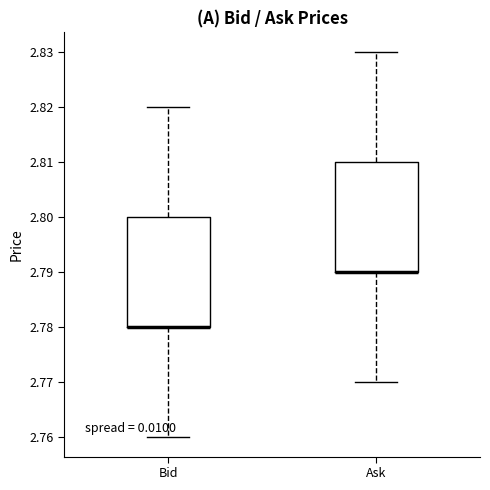

Where does the lower whisker of the box for Ask end on the y-axis? The values are not printed on the chart, so give them approximately, as read against the axis.

2.77